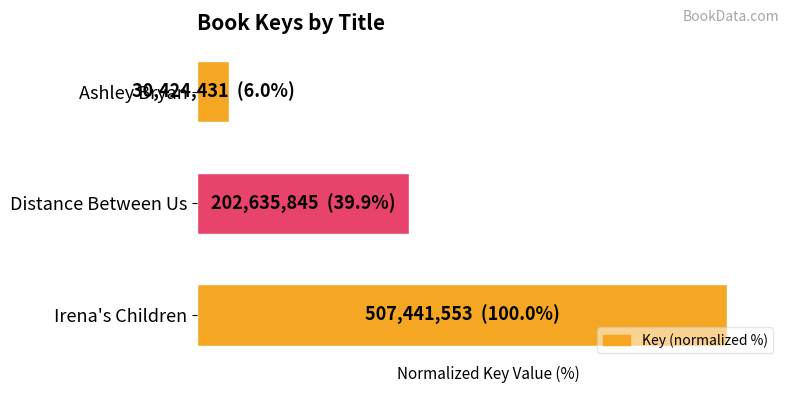

List the labels in order of value, largest first.

Irena's Children, Distance Between Us, Ashley Bryan